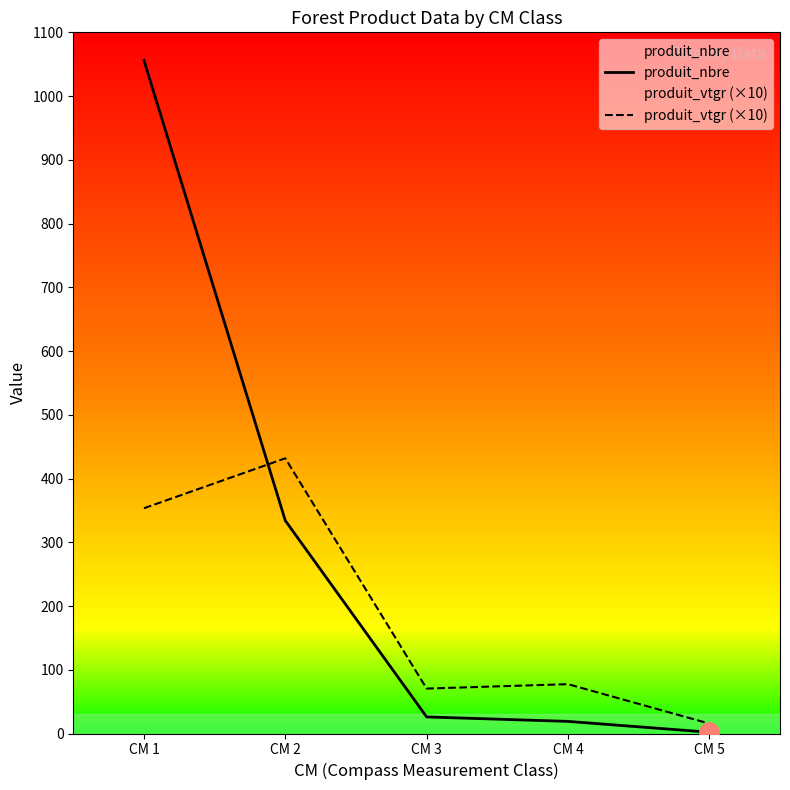

At which label is produit_vtgr (×10) closest to 223?

CM 1